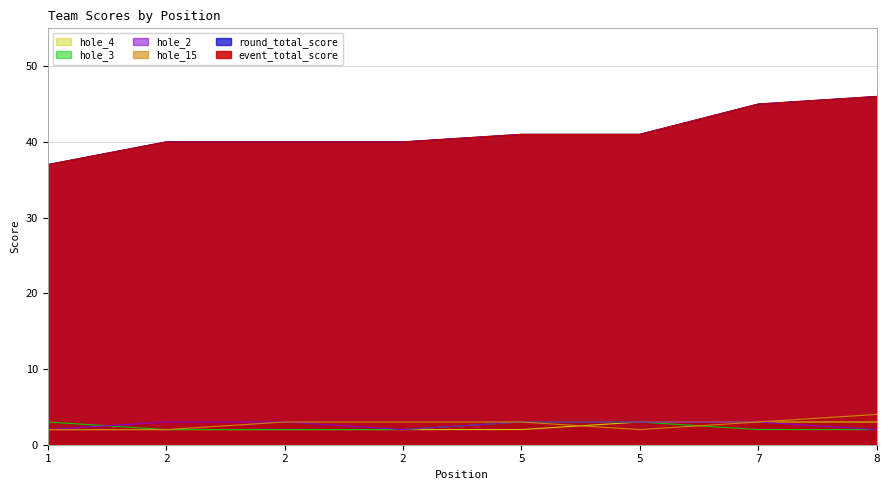

What are all the series names shown in the legend?

event_total_score, round_total_score, hole_15, hole_2, hole_3, hole_4